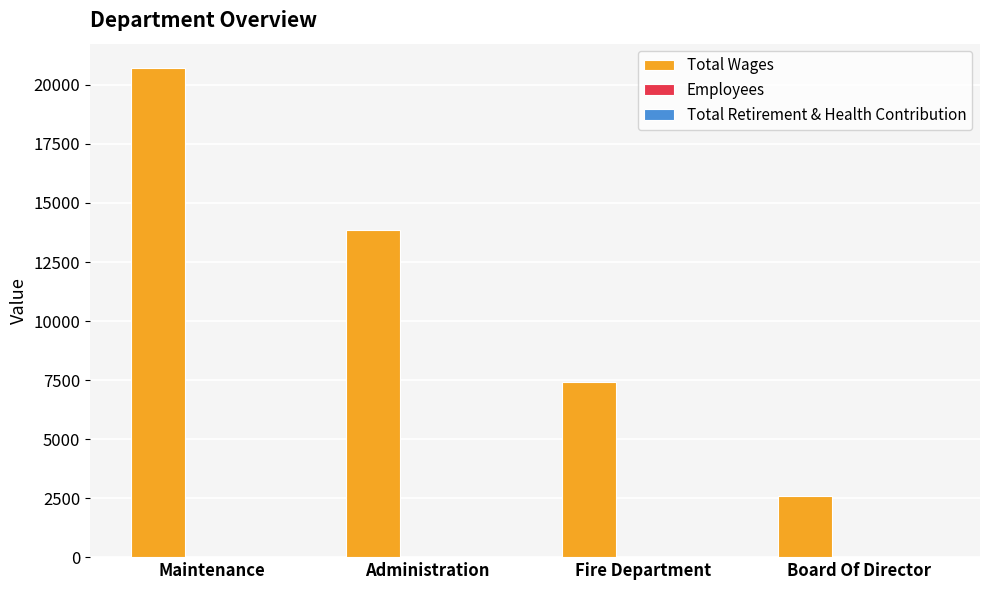

At which category is the sum across all series the highest?

Maintenance